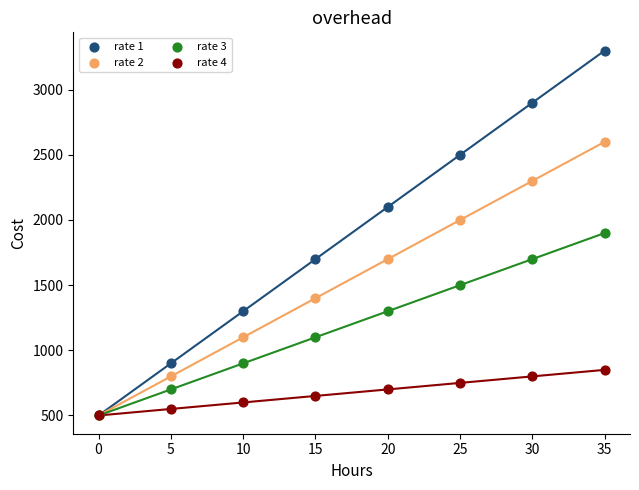

What are all the series names shown in the legend?

rate 1, rate 2, rate 3, rate 4